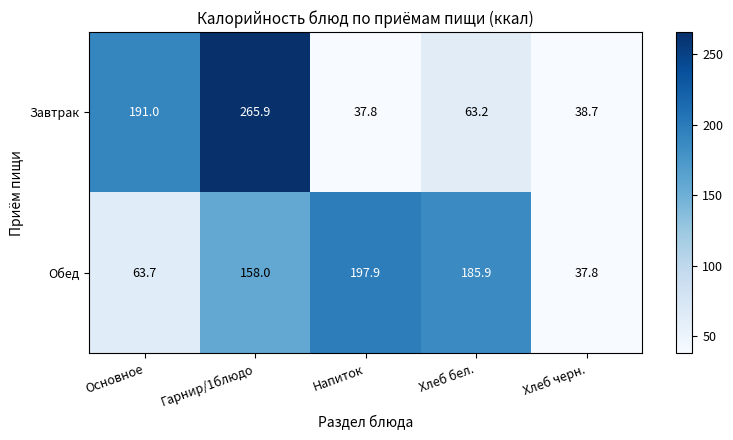

What is the greatest value displayed?

265.9